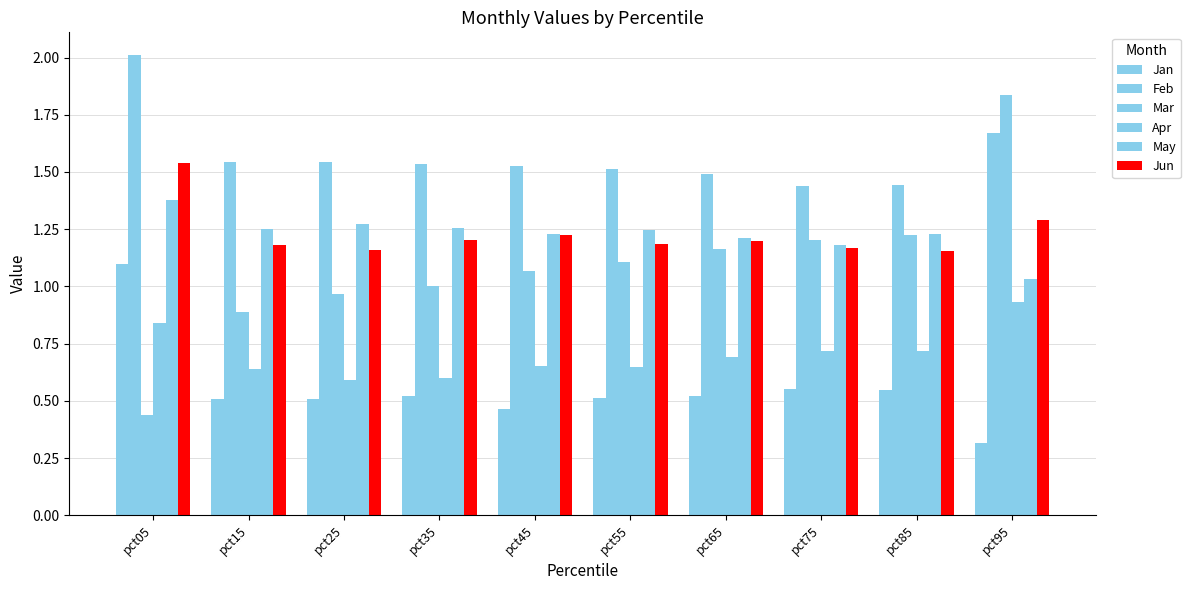

How many groups of bars are there?

10